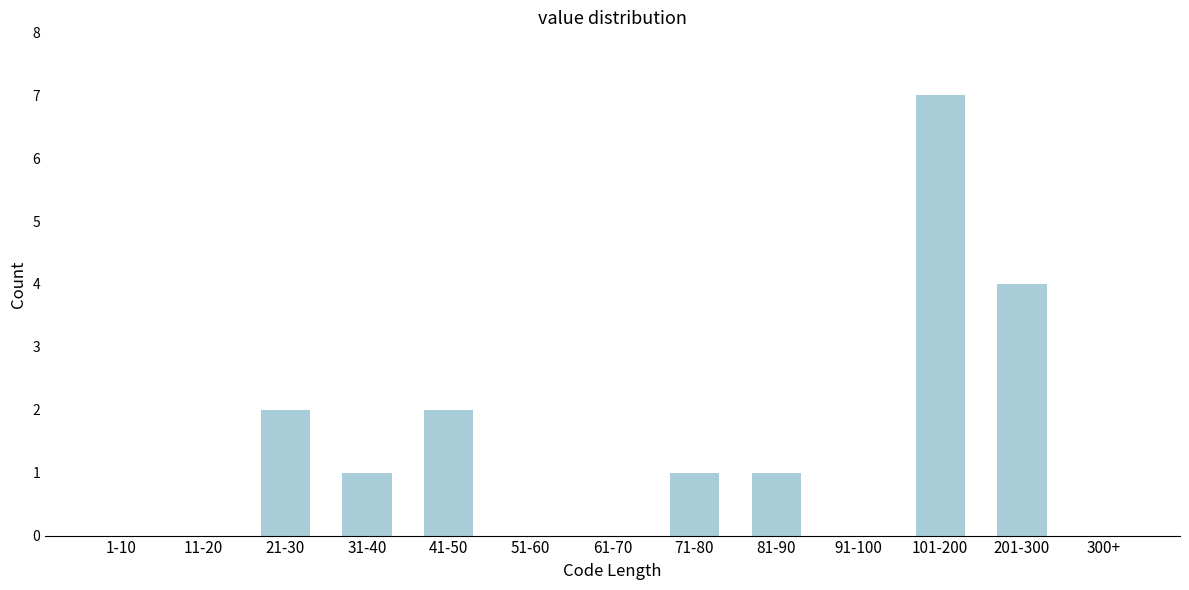

Reading left to right, transcribe all the data shown in this chart.

1-10=0	11-20=0	21-30=2	31-40=1	41-50=2	51-60=0	61-70=0	71-80=1	81-90=1	91-100=0	101-200=7	201-300=4	300+=0